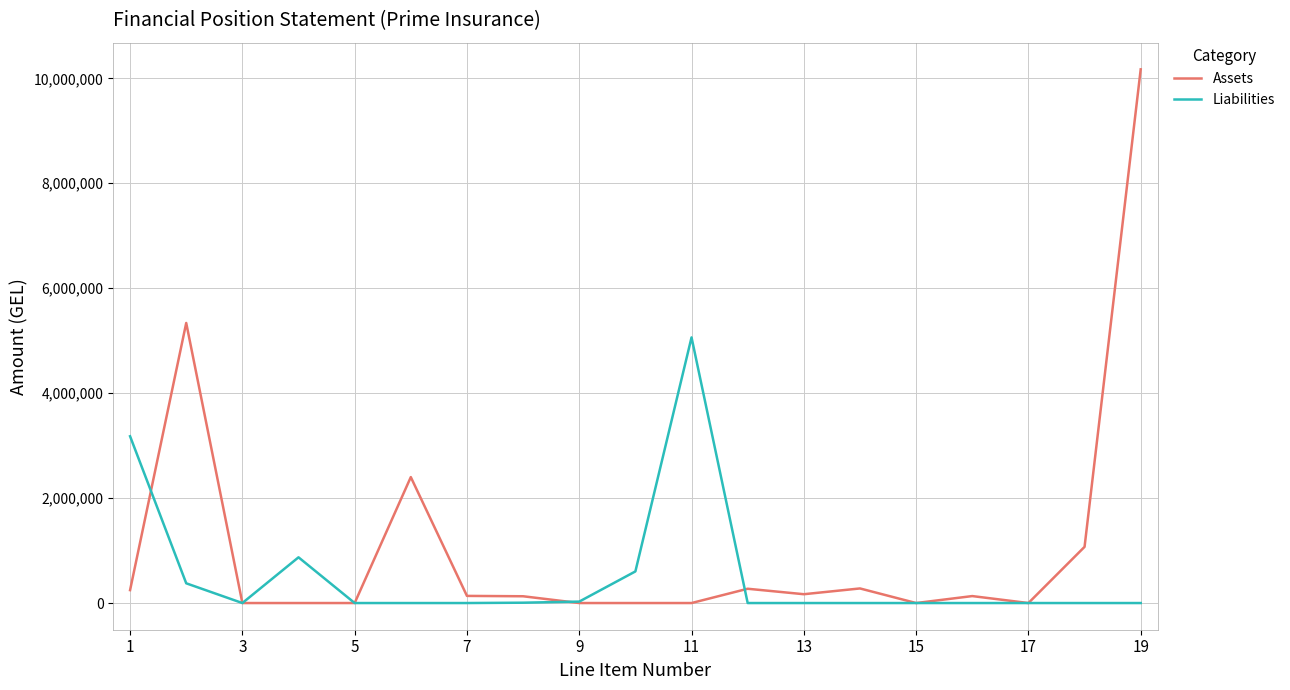

List the series in order of their overall mean, lowest first.

Liabilities, Assets